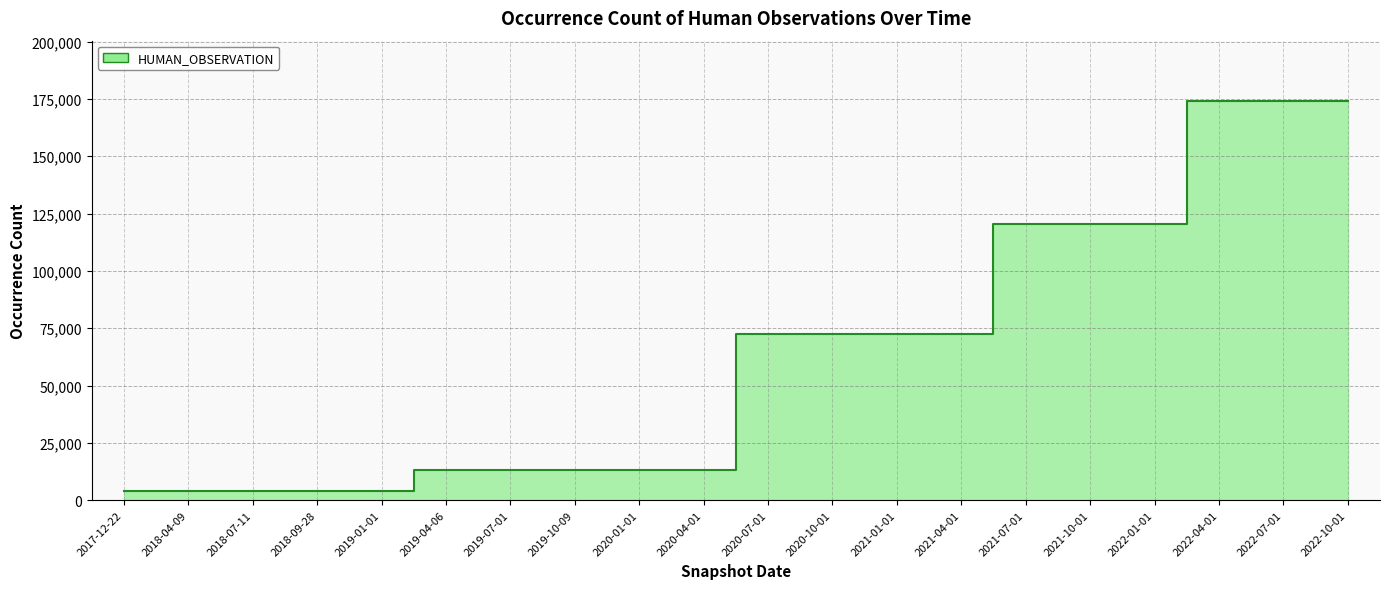

What value does the data have at 2018-04-09, to the nearest 10?

4000